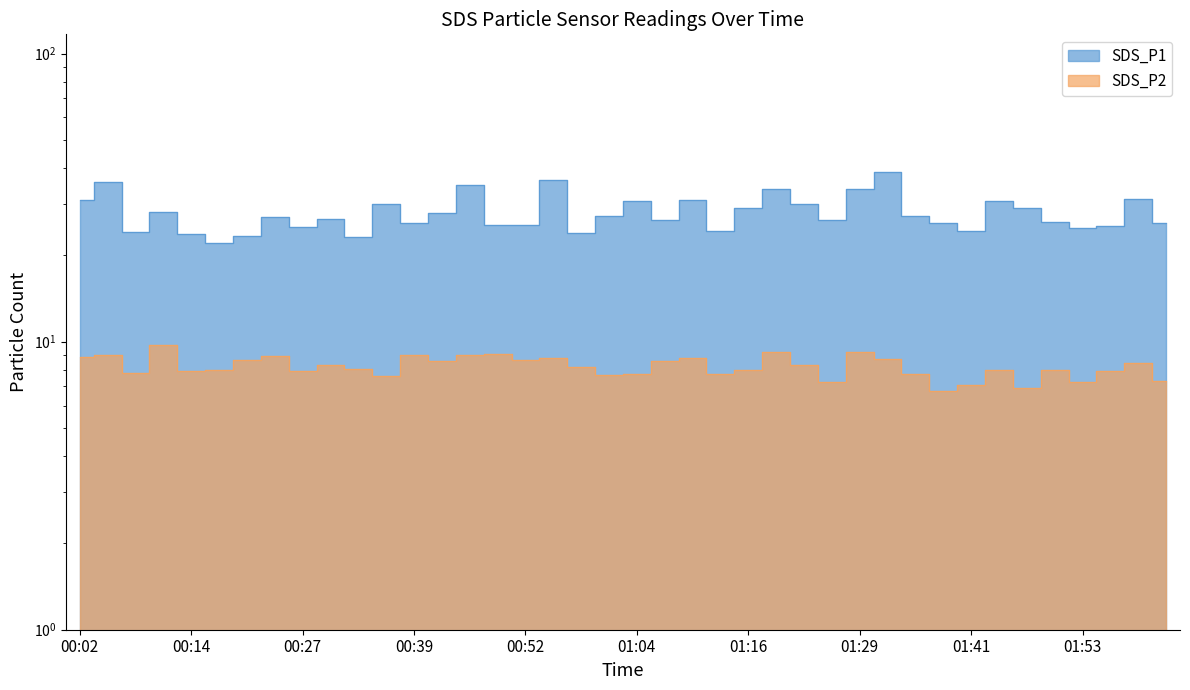

Is it true that SDS_P1 equals 45.3 at 00:42?

False